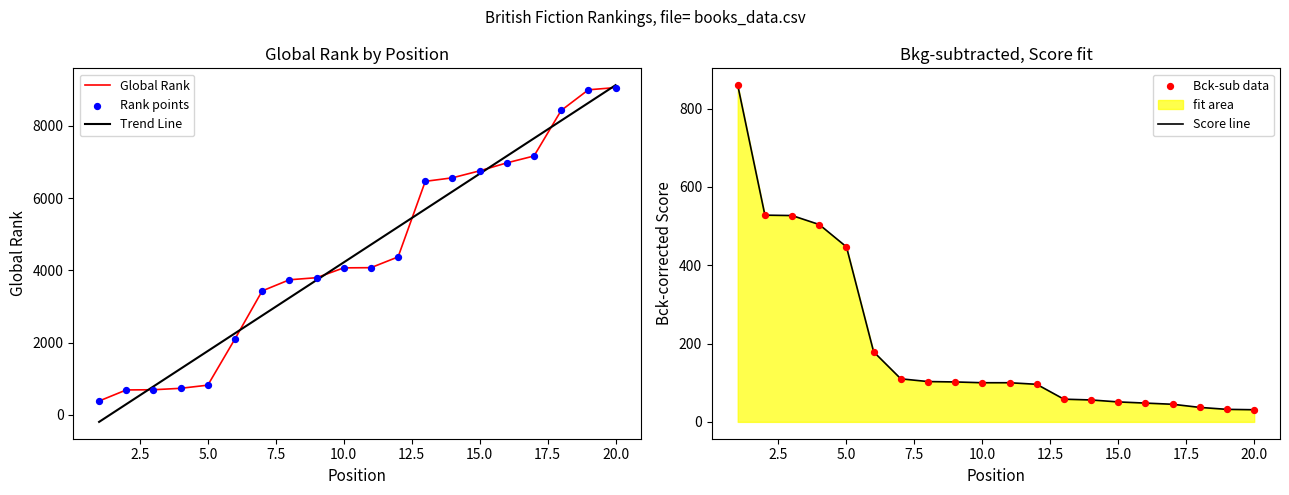

Is the value of Bck-sub data at 18 greater than the value of Score line at 2.5?

No